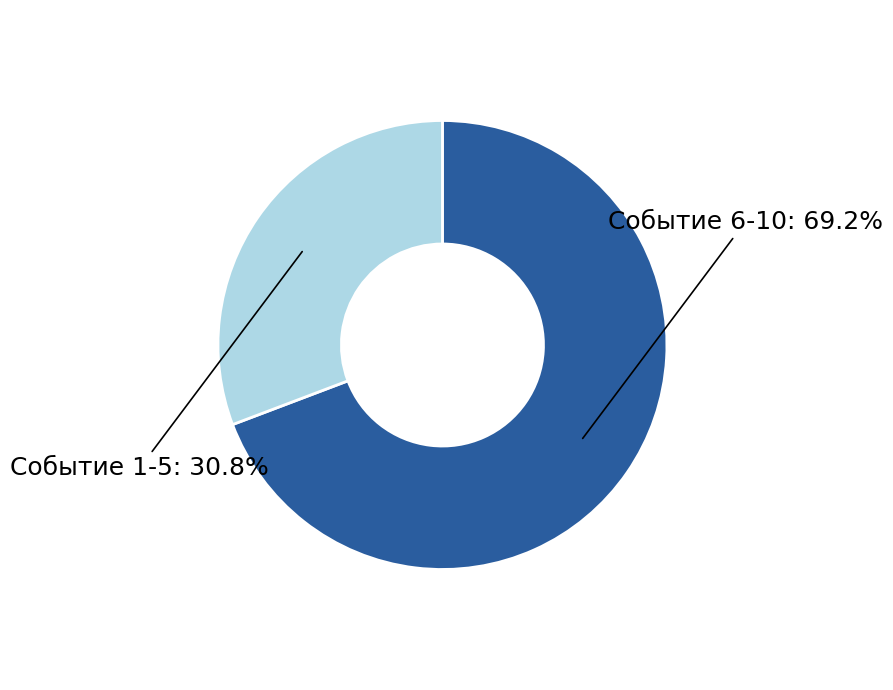

To the nearest percent, what is the difference between the largest and smallest slice percentages?

38%